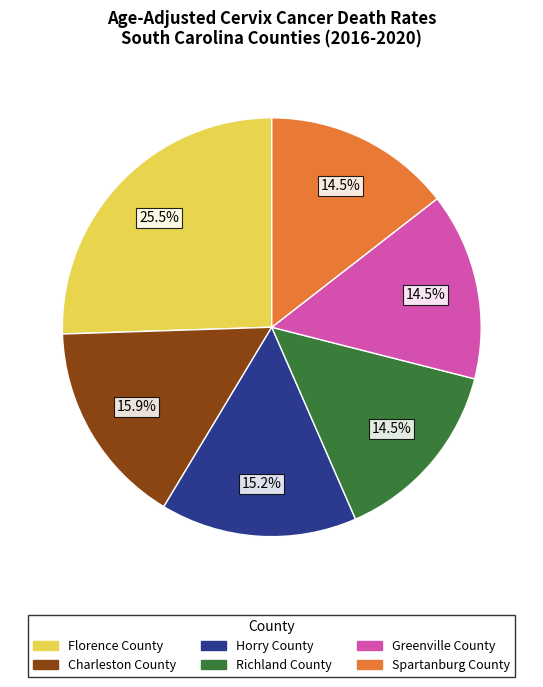

Which category has the biggest portion of the pie?

Florence County